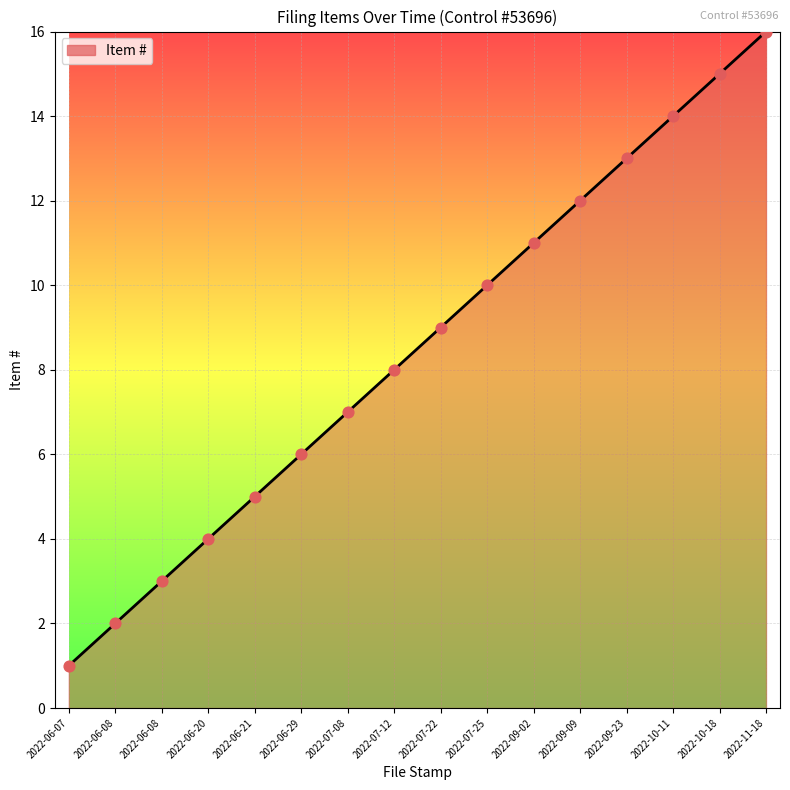

Which has a higher value, 2022-06-07 or 2022-07-25?

2022-07-25